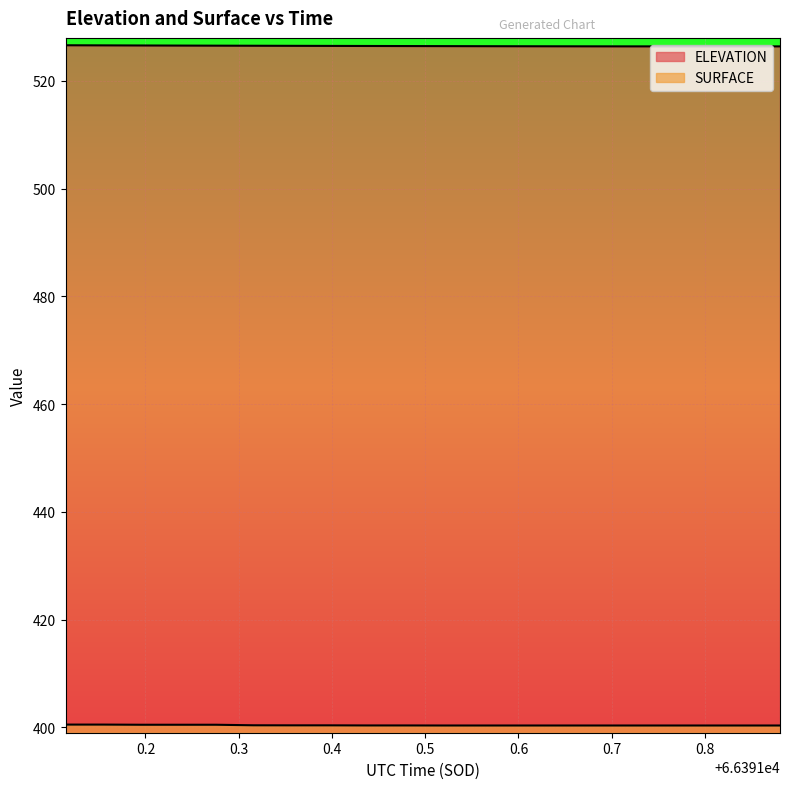

What is the difference between the second highest and minimum values in the SURFACE series?

0.2